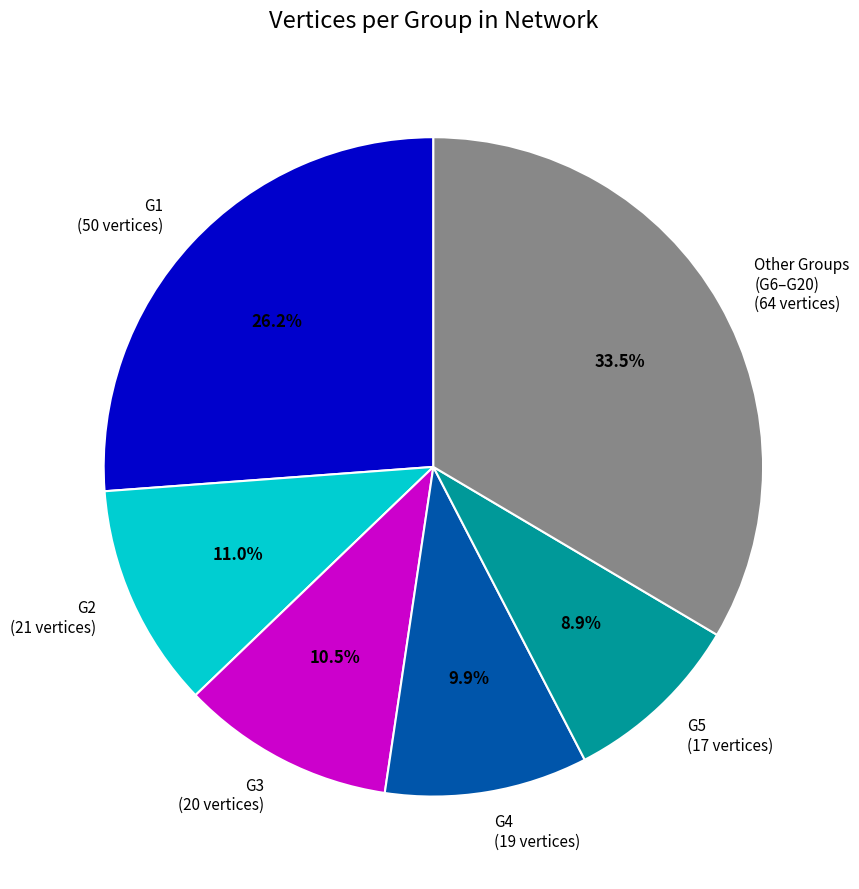

Does any single category account for the majority?

No